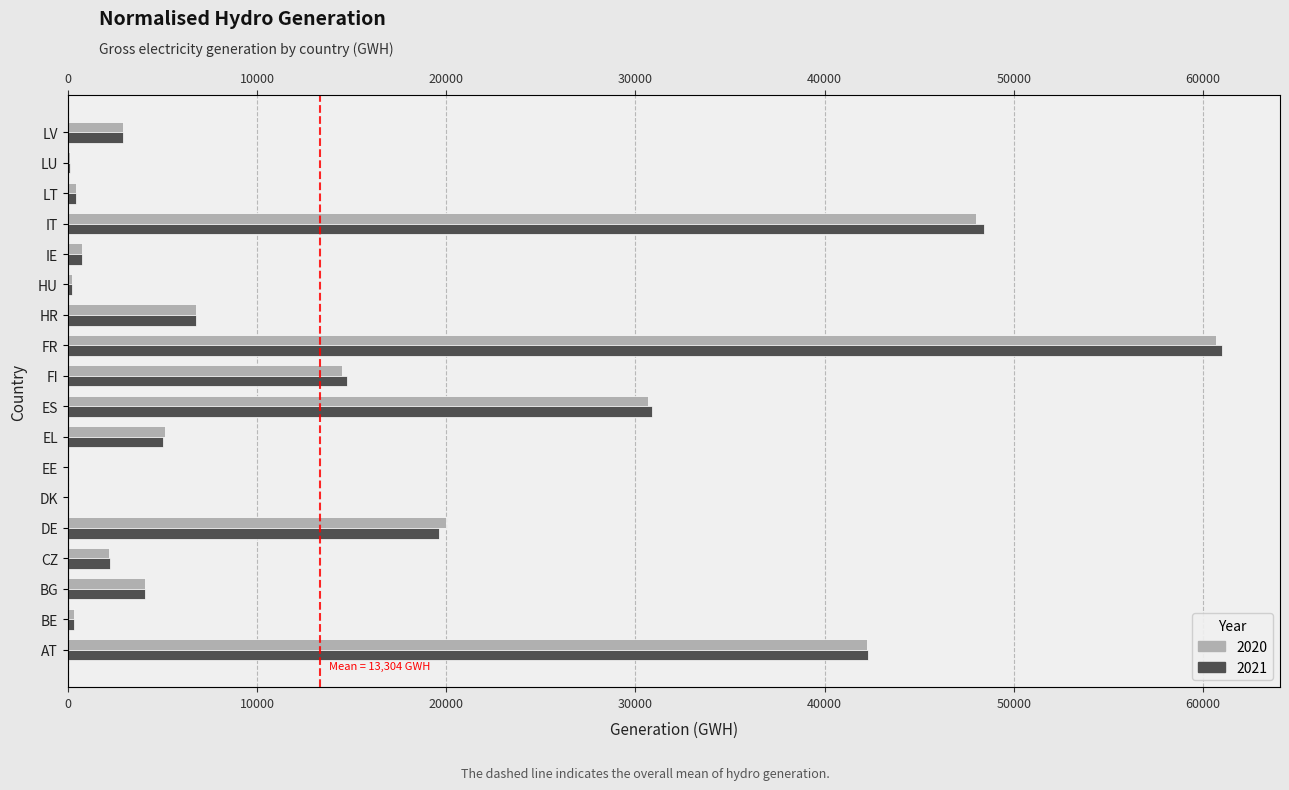

At DE, list the series in order from largest to smallest.

2020, 2021